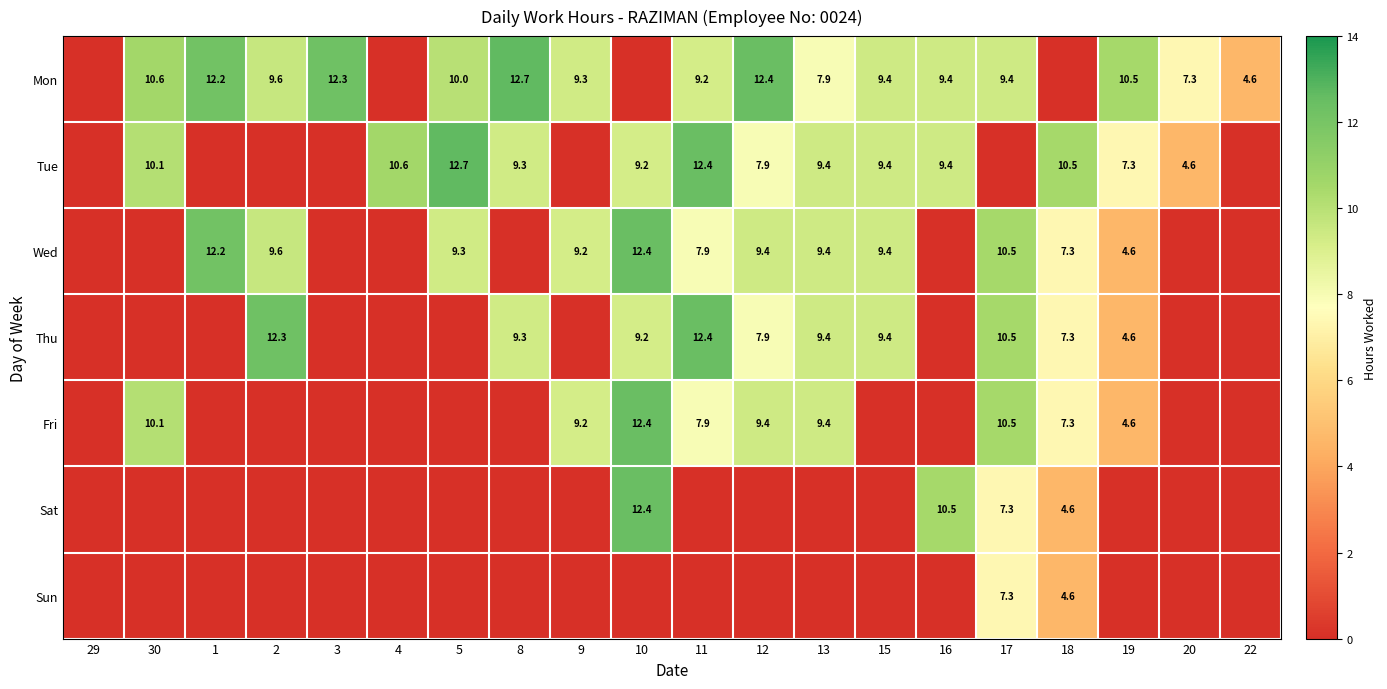

True or false: Thu has a value of 15.3 at 10.

False